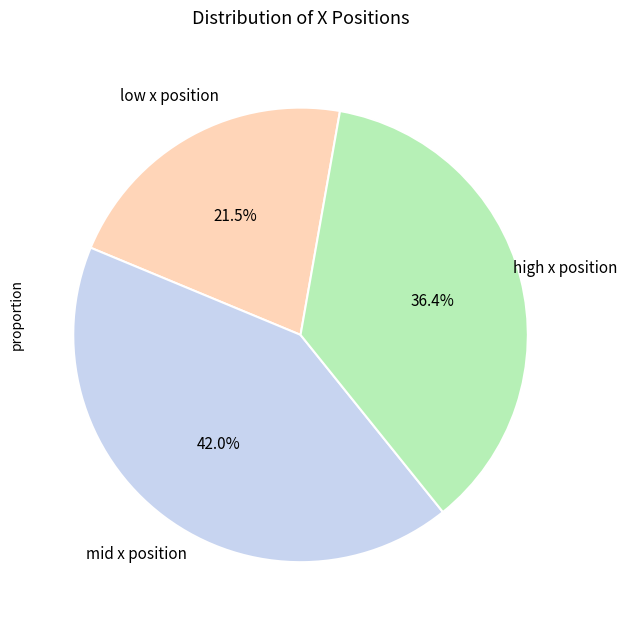

Is there a majority slice in this chart?

No